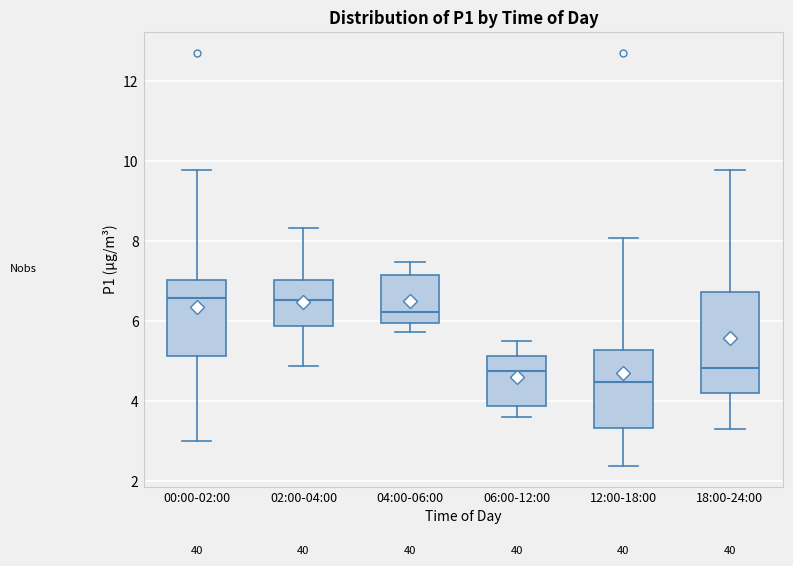

Where does the upper whisker of the box for 12:00-18:00 end on the y-axis? The values are not printed on the chart, so give them approximately, as read against the axis.

8.0